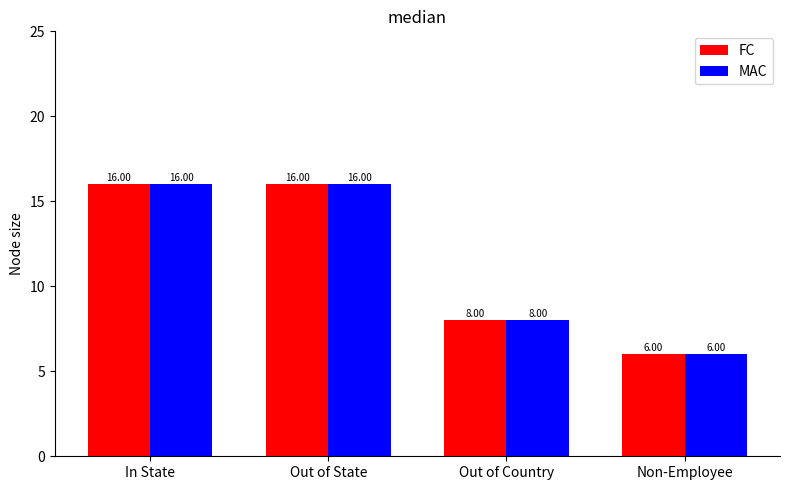

What is the total value across all series at Out of Country?

16